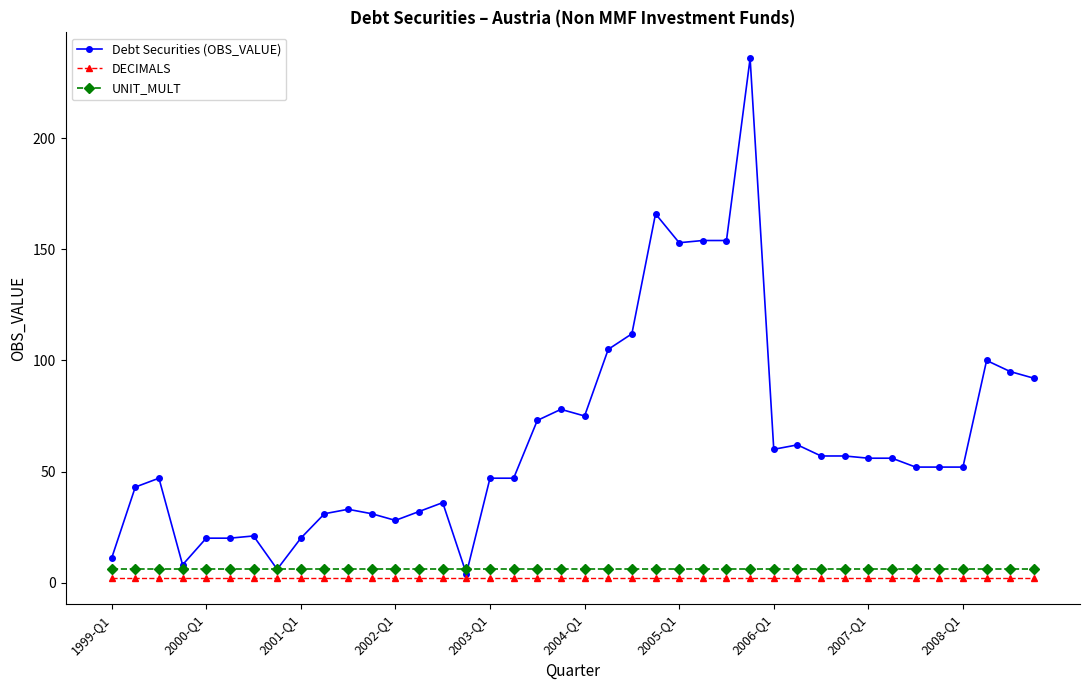

What is the maximum value for Debt Securities (OBS_VALUE)?

236